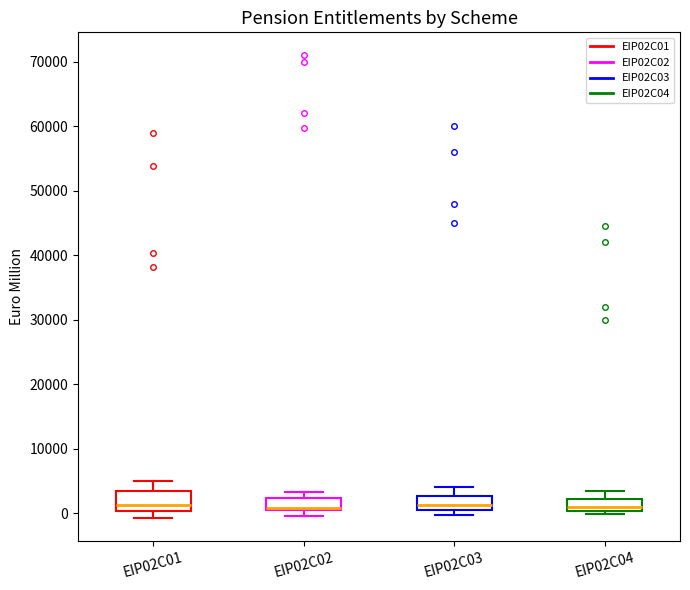

Where does the upper whisker of the box for EIP02C01 end on the y-axis? The values are not printed on the chart, so give them approximately, as read against the axis.

5000